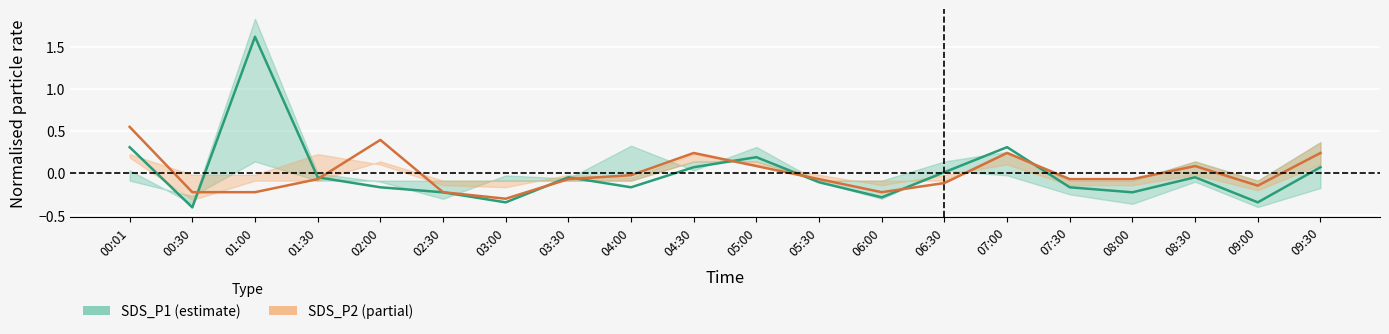

True or false: SDS_P1 has a value of -0.0 at 05:30.

False